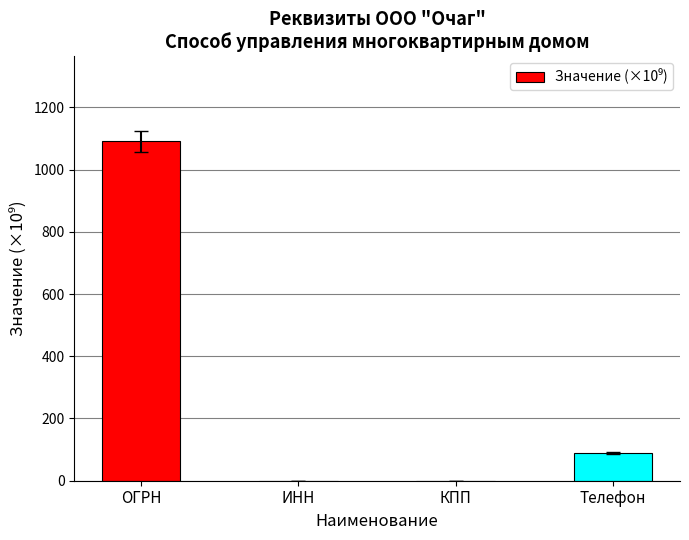

What is the sum of all values?

1180.4